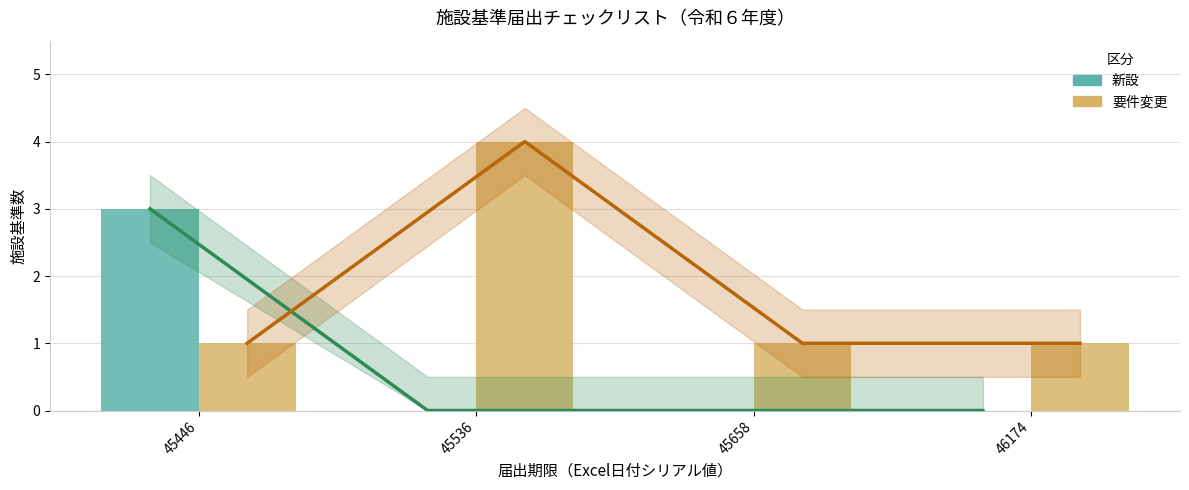

Is the value of 新設 at 45658 greater than the value of 要件変更 at 45658?

No